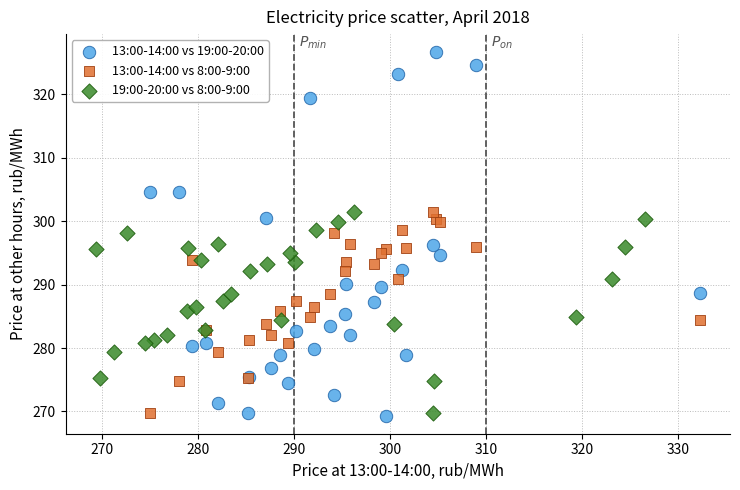

Which series has the largest Y range (max minus min)?

13:00-14:00 vs 19:00-20:00